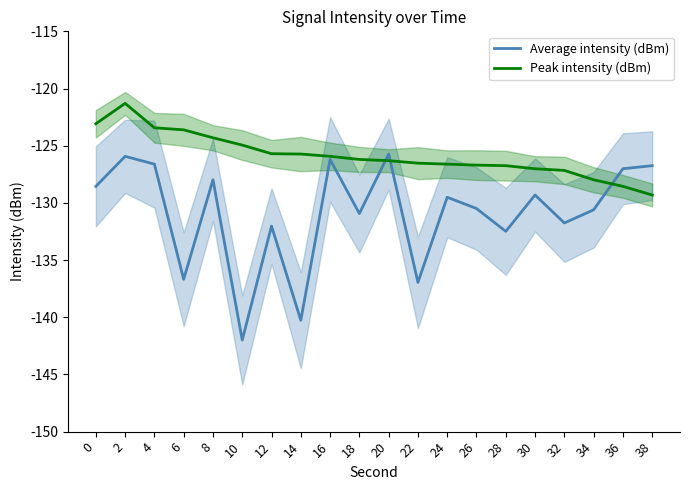

At which category is the sum across all series the highest?

2